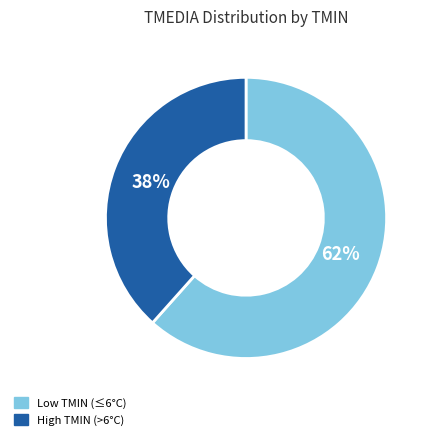

Is there a majority slice in this chart?

Yes